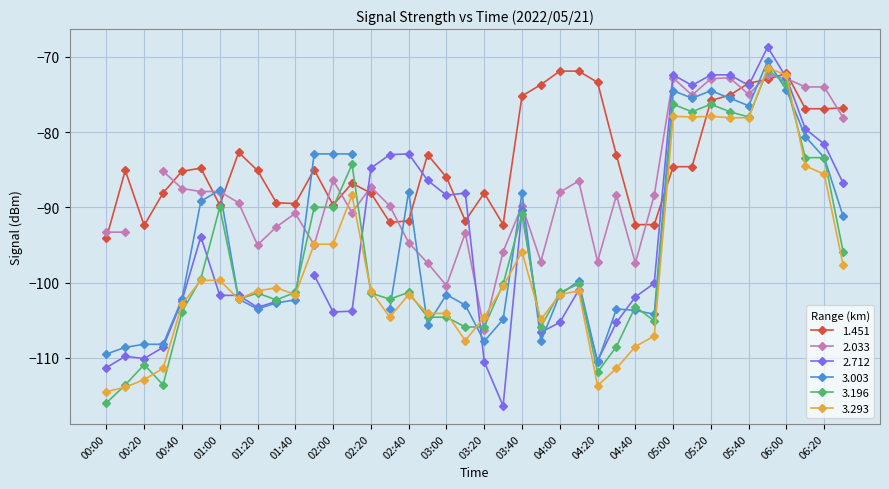

True or false: 3.196 has more than 0 interior local peaks.

True